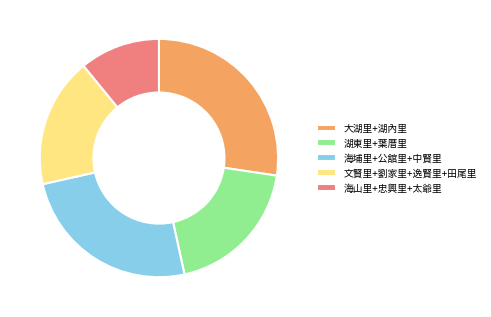

Which slice is the largest?

大湖里+湖內里